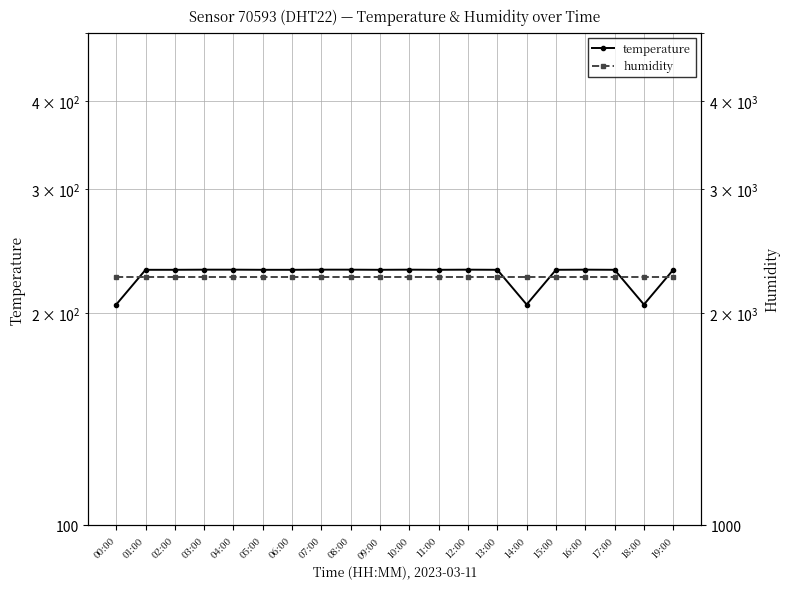

True or false: temperature and humidity cross at least once.

False